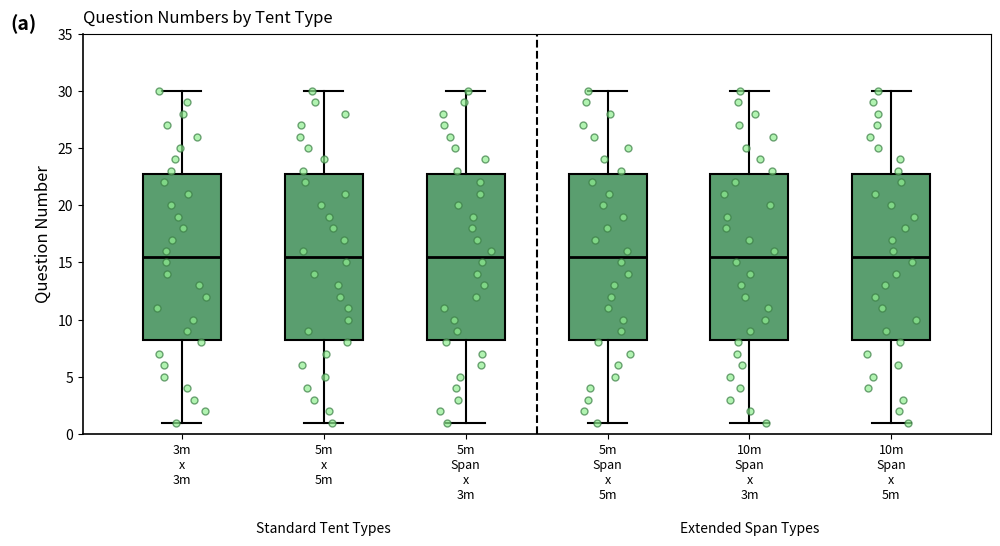

Where is the lower edge of the box for 10m Span x 3m on the y-axis? The values are not printed on the chart, so give them approximately, as read against the axis.

8.5